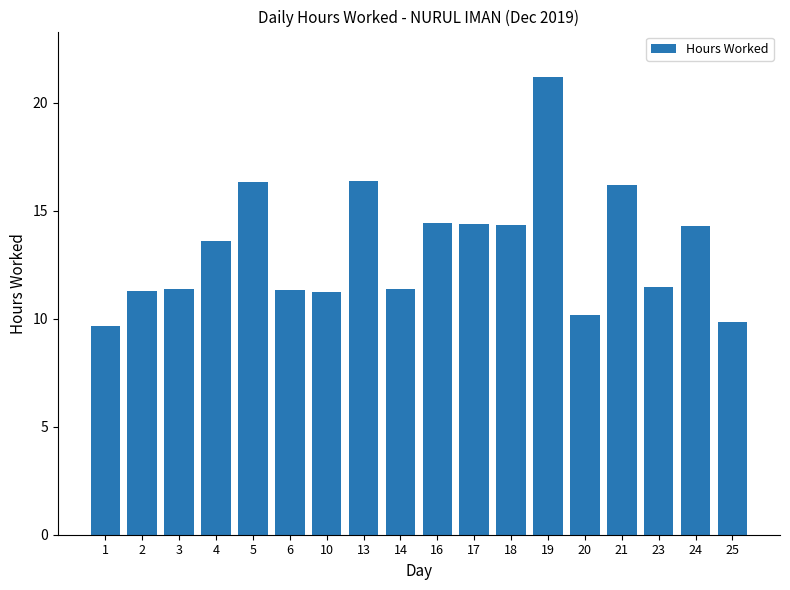

What is the value of the 2nd bar from the left?

11.3